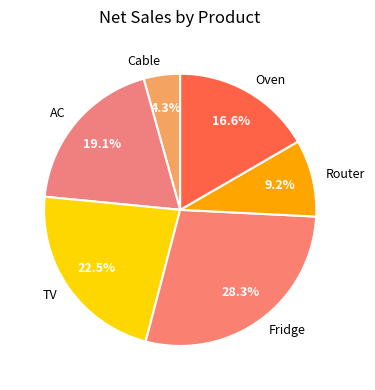

The Router slice represents 2% of the pie. True or false?

False